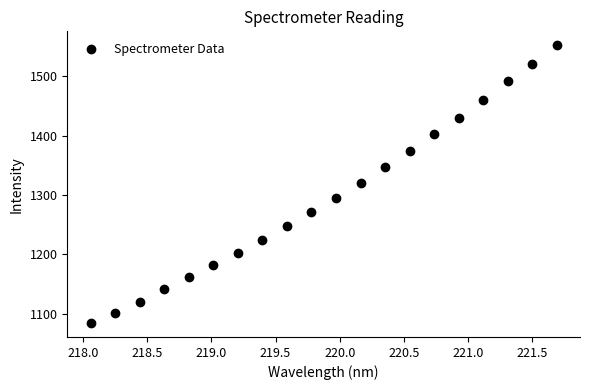

What is the range of X values (max minus min)?

3.6